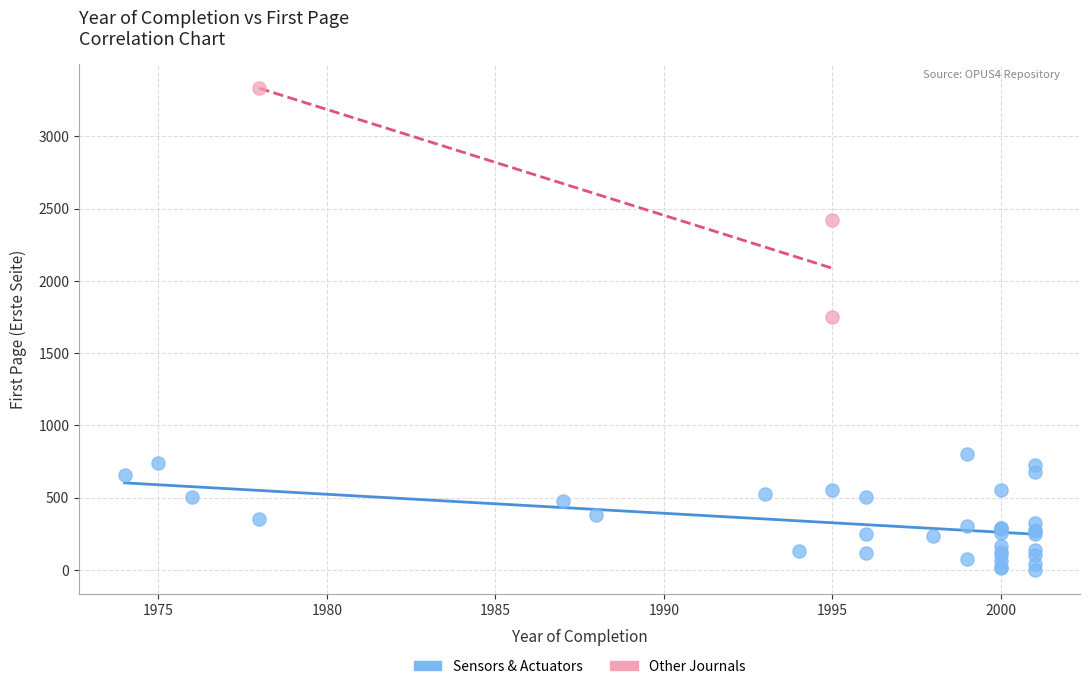

Which series reaches the maximum Y coordinate?

Other Journals